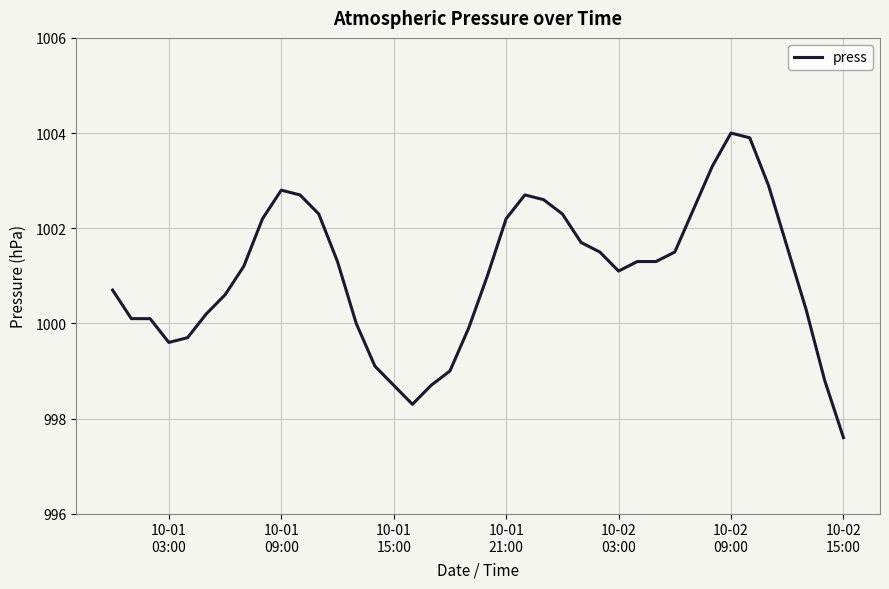

Reading left to right, transcribe all the data shown in this chart.

1000.7	1000.1	1000.1	999.6	999.7	1000.2	1000.6	1001.2	1002.2	1002.8	1002.7	1002.3	1001.3	1000.0	999.1	998.7	998.3	998.7	999.0	999.9	1001.0	1002.2	1002.7	1002.6	1002.3	1001.7	1001.5	1001.1	1001.3	1001.3	1001.5	1002.4	1003.3	1004.0	1003.9	1002.9	1001.6	1000.3	998.8	997.6